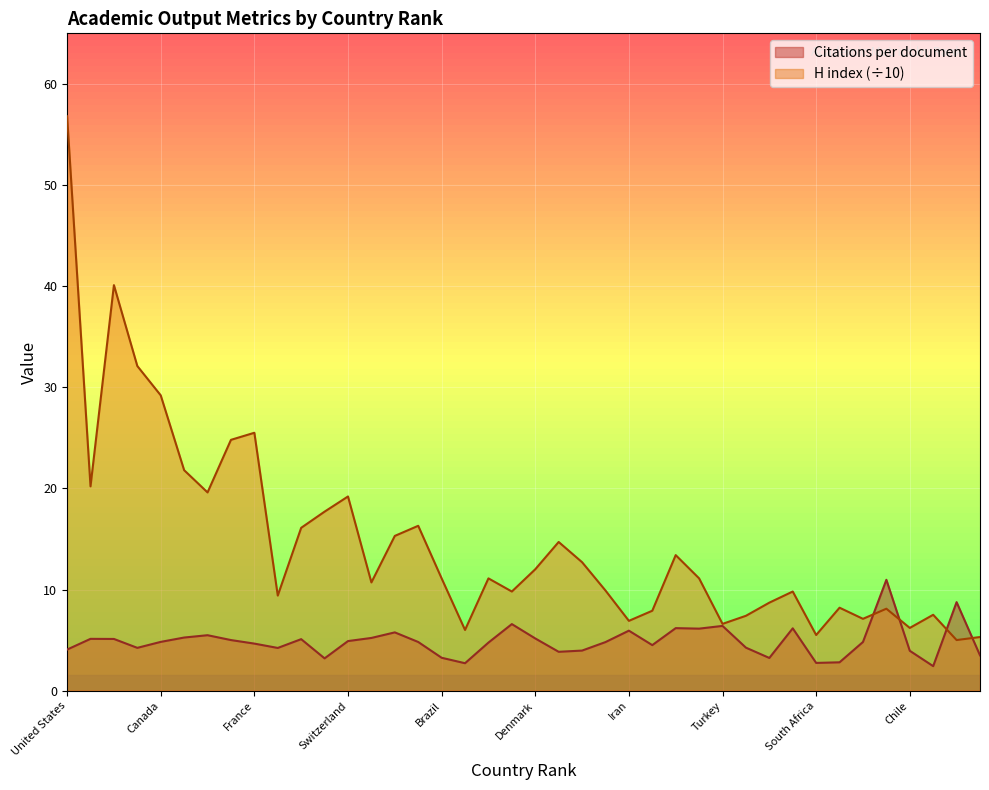

At which category does the chart reach its minimum across all series?

38